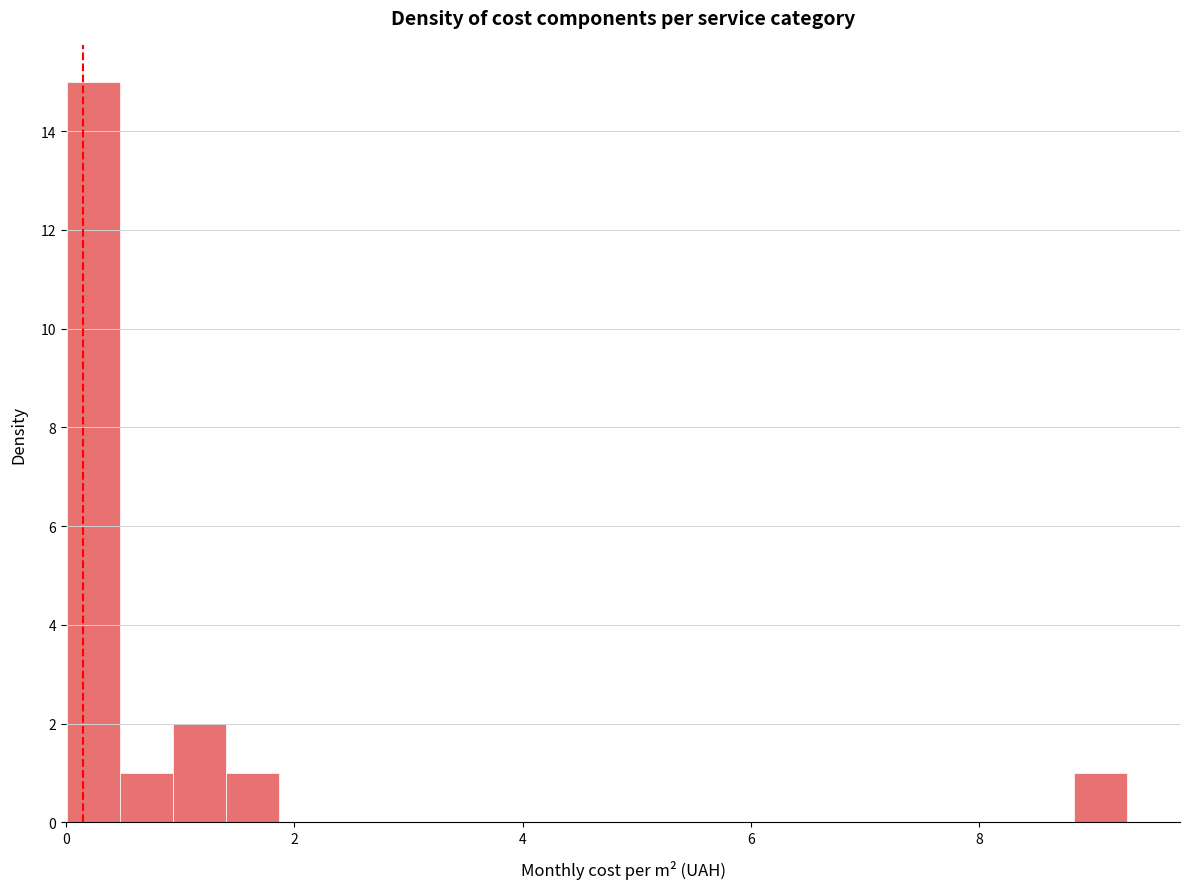

Read against the x-axis, roughly where is the centre of the tallest bar?

0.2